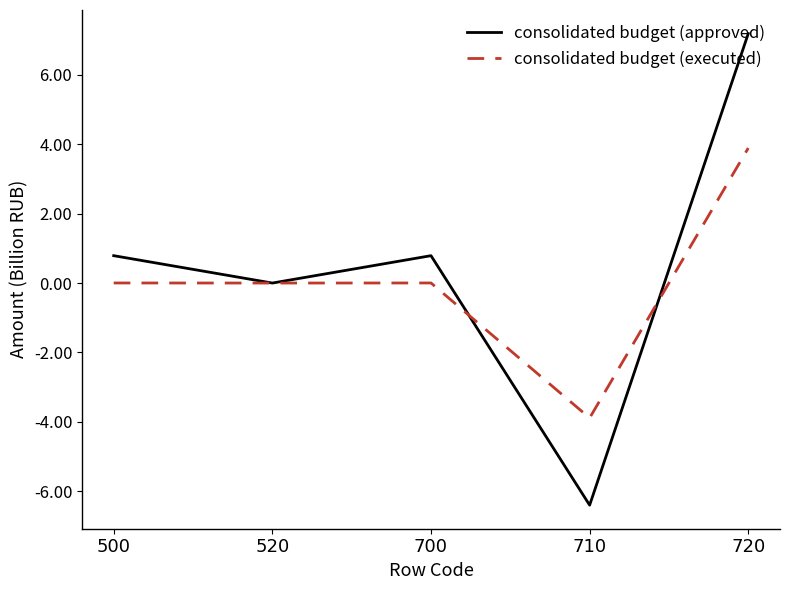

Which series has the widest spread of values?

consolidated budget (approved)